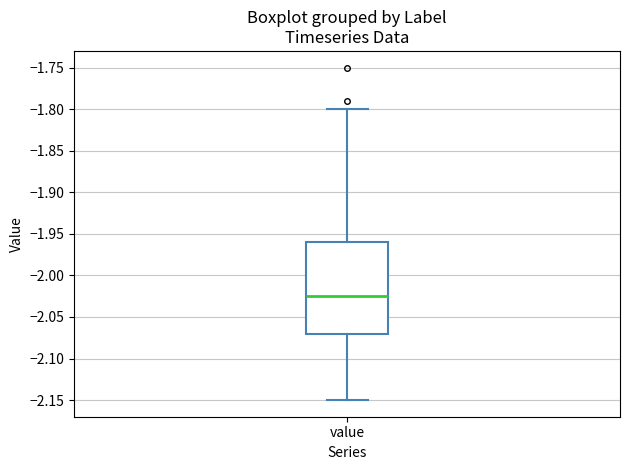

Transcribe this box plot: give where the median line is, the range the box spans, and where the two whiskers end, as read against the y-axis. The values are not printed on the chart, so give them approximately, as read against the axis.

median -2.025, box -2.070 to -1.960, whiskers -2.150 to -1.800